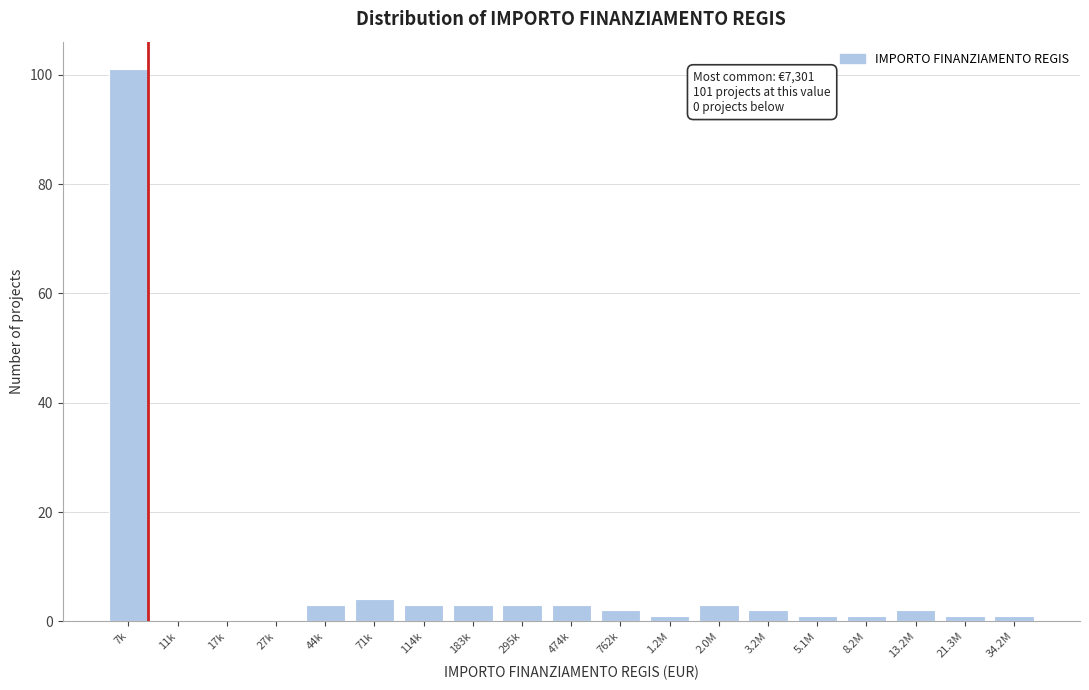

Reading right to left, transcribe all the data shown in this chart.

34.2M=1	21.3M=1	13.2M=2	8.2M=1	5.1M=1	3.2M=2	2.0M=3	1.2M=1	762k=2	474k=3	295k=3	183k=3	114k=3	71k=4	44k=3	27k=0	17k=0	11k=0	7k=101